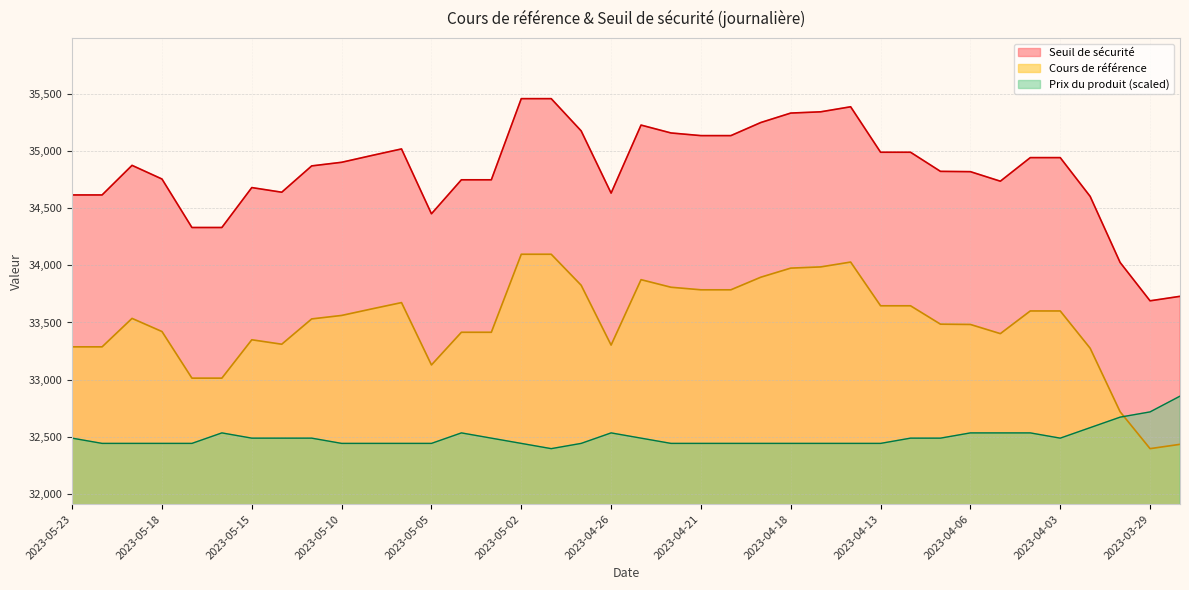

Reading right to left, extract all data points from this chart.

Cours de référence: 2023-03-28=32432.1	2023-03-29=32394.2	2023-03-30=32717.6	2023-03-31=33274.1	2023-04-03=33601.2	2023-04-04=33601.2	2023-04-05=33402.4	2023-04-06=33482.7	2023-04-11=33485.3	2023-04-12=33646.5	2023-04-13=33646.5	2023-04-14=34029.7	2023-04-17=33987.2	2023-04-18=33976.6	2023-04-19=33897.0	2023-04-20=33786.6	2023-04-21=33786.6	2023-04-24=33809.0	2023-04-25=33875.4	2023-04-26=33301.9	2023-04-27=33826.5	2023-04-28=34098.2	2023-05-02=34098.2	2023-05-03=33414.2	2023-05-04=33414.2	2023-05-05=33127.7	2023-05-08=33674.4	2023-05-09=33618.7	2023-05-10=33561.8	2023-05-11=33531.3	2023-05-12=33309.5	2023-05-15=33348.6	2023-05-16=33012.1	2023-05-17=33012.1	2023-05-18=33420.8	2023-05-19=33535.9	2023-05-22=33286.6	2023-05-23=33286.6
Seuil de sécurité: 2023-03-28=33729.4	2023-03-29=33690.0	2023-03-30=34026.3	2023-03-31=34605.1	2023-04-03=34945.2	2023-04-04=34945.2	2023-04-05=34738.5	2023-04-06=34822.0	2023-04-11=34824.7	2023-04-12=34992.4	2023-04-13=34992.4	2023-04-14=35390.9	2023-04-17=35346.7	2023-04-18=35335.7	2023-04-19=35252.9	2023-04-20=35138.0	2023-04-21=35138.0	2023-04-24=35161.3	2023-04-25=35230.4	2023-04-26=34633.9	2023-04-27=35179.5	2023-04-28=35462.1	2023-05-02=35462.1	2023-05-03=34750.8	2023-05-04=34750.8	2023-05-05=34452.8	2023-05-08=35021.4	2023-05-09=34963.4	2023-05-10=34904.3	2023-05-11=34872.6	2023-05-12=34641.9	2023-05-15=34682.5	2023-05-16=34332.6	2023-05-17=34332.6	2023-05-18=34757.6	2023-05-19=34877.3	2023-05-22=34618.0	2023-05-23=34618.0
Prix du produit: 2023-03-28=32854.4	2023-03-29=32716.4	2023-03-30=32670.4	2023-03-31=32578.3	2023-04-03=32486.3	2023-04-04=32532.3	2023-04-05=32532.3	2023-04-06=32532.3	2023-04-11=32486.3	2023-04-12=32486.3	2023-04-13=32440.3	2023-04-14=32440.3	2023-04-17=32440.3	2023-04-18=32440.3	2023-04-19=32440.3	2023-04-20=32440.3	2023-04-21=32440.3	2023-04-24=32440.3	2023-04-25=32486.3	2023-04-26=32532.3	2023-04-27=32440.3	2023-04-28=32394.2	2023-05-02=32440.3	2023-05-03=32486.3	2023-05-04=32532.3	2023-05-05=32440.3	2023-05-08=32440.3	2023-05-09=32440.3	2023-05-10=32440.3	2023-05-11=32486.3	2023-05-12=32486.3	2023-05-15=32486.3	2023-05-16=32532.3	2023-05-17=32440.3	2023-05-18=32440.3	2023-05-19=32440.3	2023-05-22=32440.3	2023-05-23=32486.3